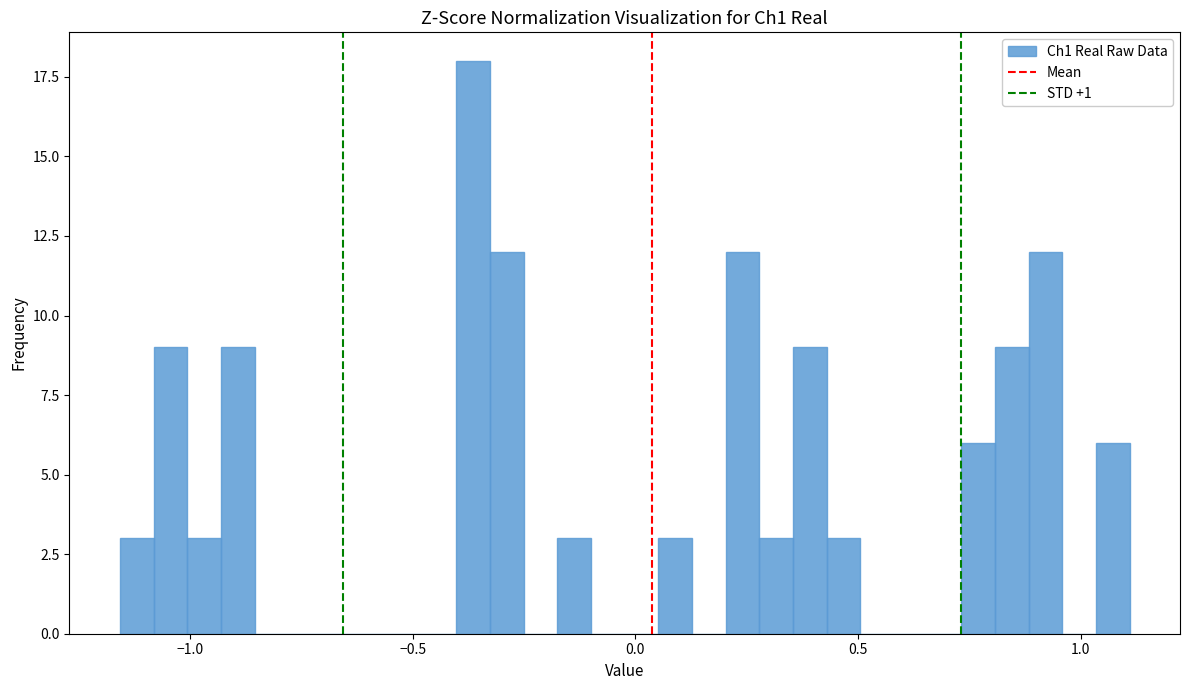

Read against the x-axis, roughly where is the centre of the tallest bar?

-0.35